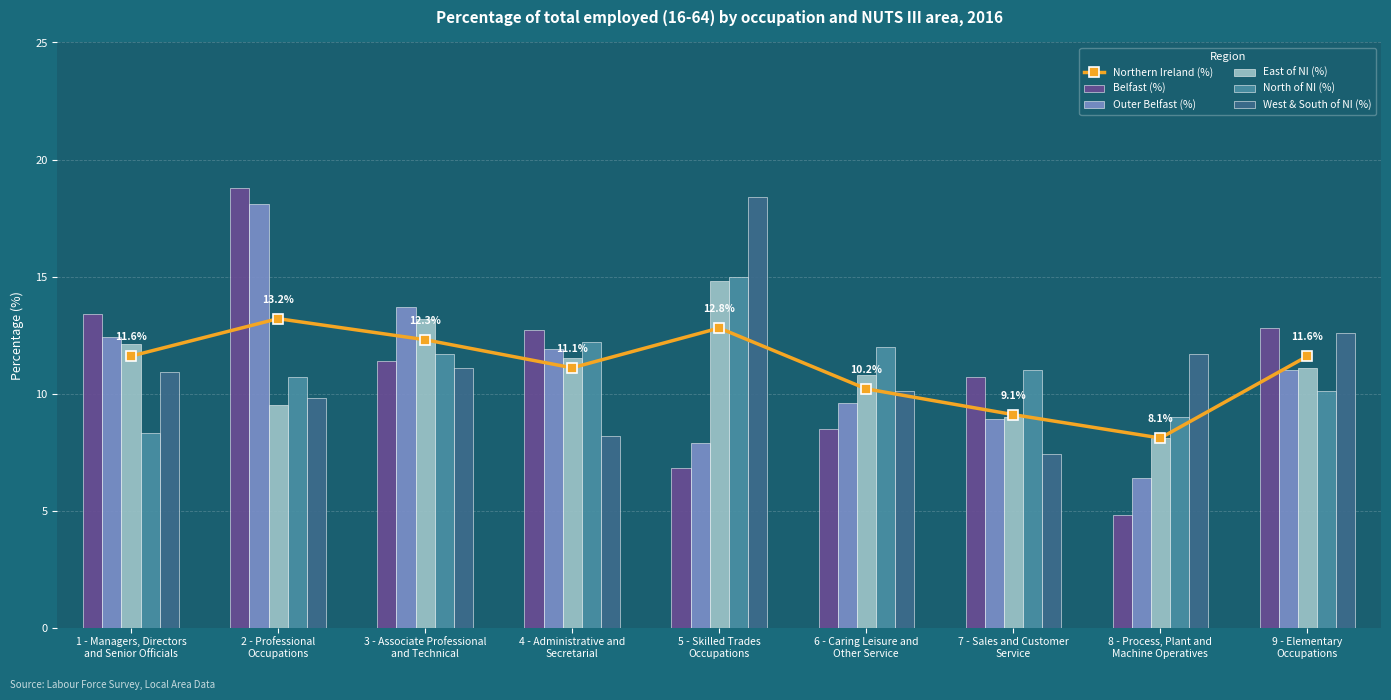

True or false: Belfast (%) has a value of 10.7 at 7 - Sales and Customer
Service.

True